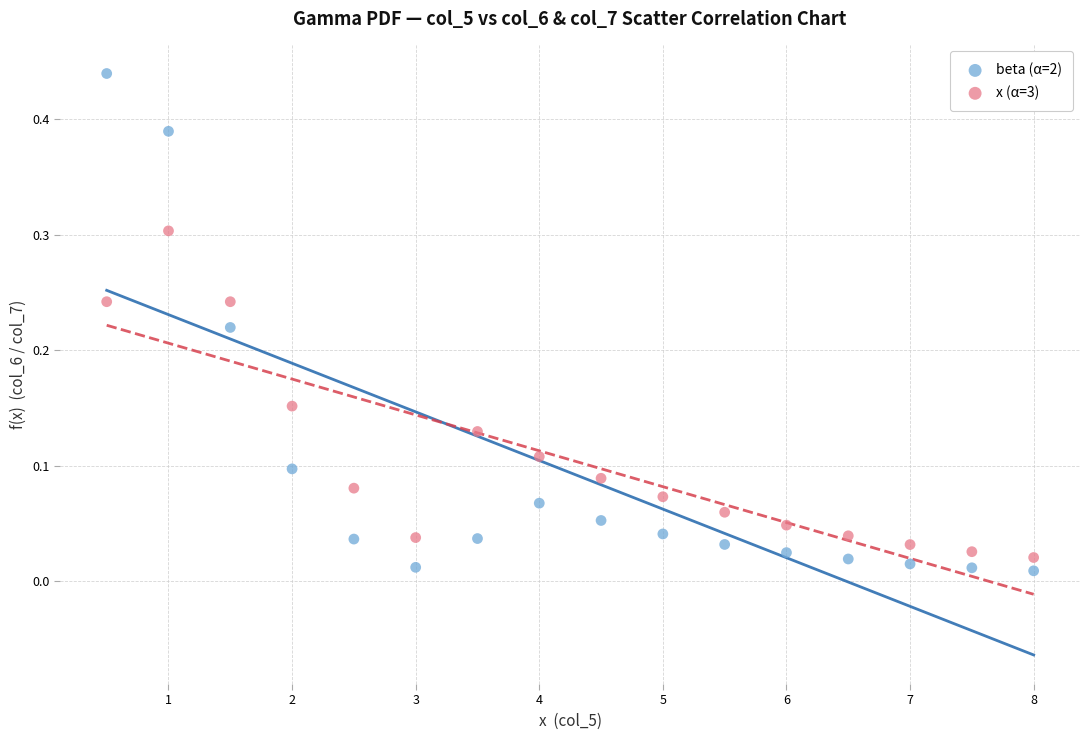

What are all the series names shown in the legend?

beta (α=2), x (α=3)